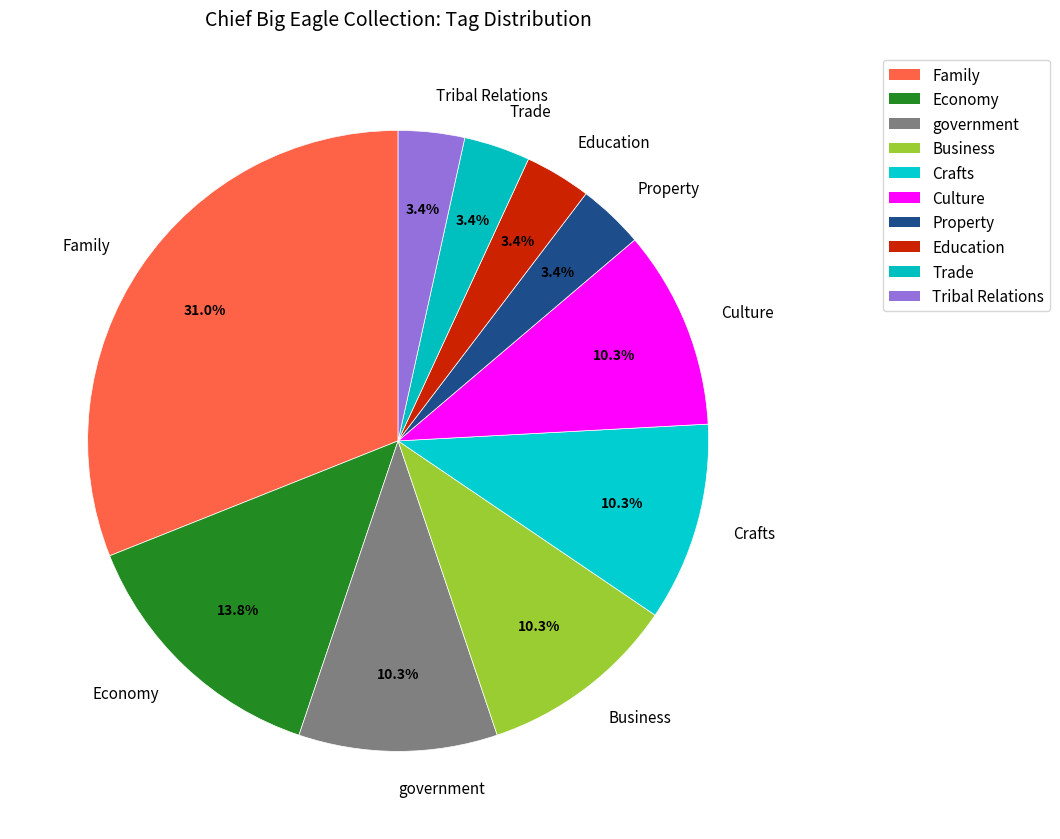

To the nearest percent, what is the combined percentage of government and Economy?

24%